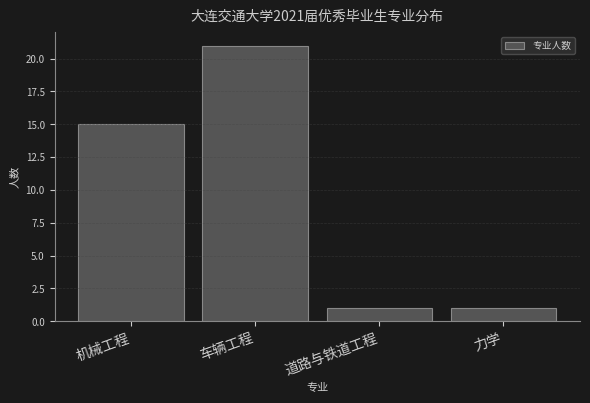

Reading left to right, transcribe all the data shown in this chart.

机械工程=15	车辆工程=21	道路与铁道工程=1	力学=1